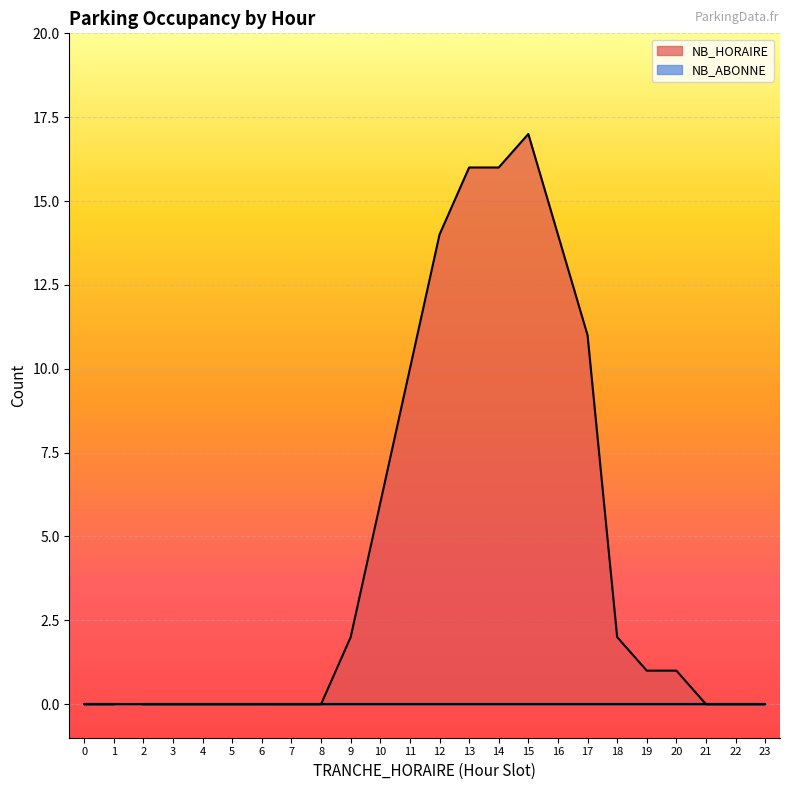

Reading right to left, extract all data points from this chart.

1=0	0=0	23=0	22=0	21=0	20=1	19=1	18=2	17=11	16=14	15=17	14=16	13=16	12=14	11=10	10=6	9=2	8=0	7=0	6=0	5=0	4=0	3=0	2=0